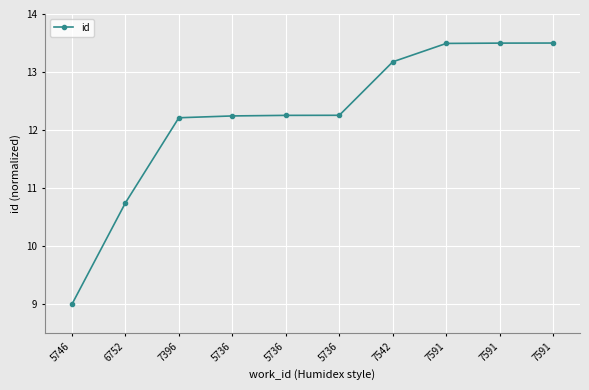

Is this an area chart (filled region under the line)?

No